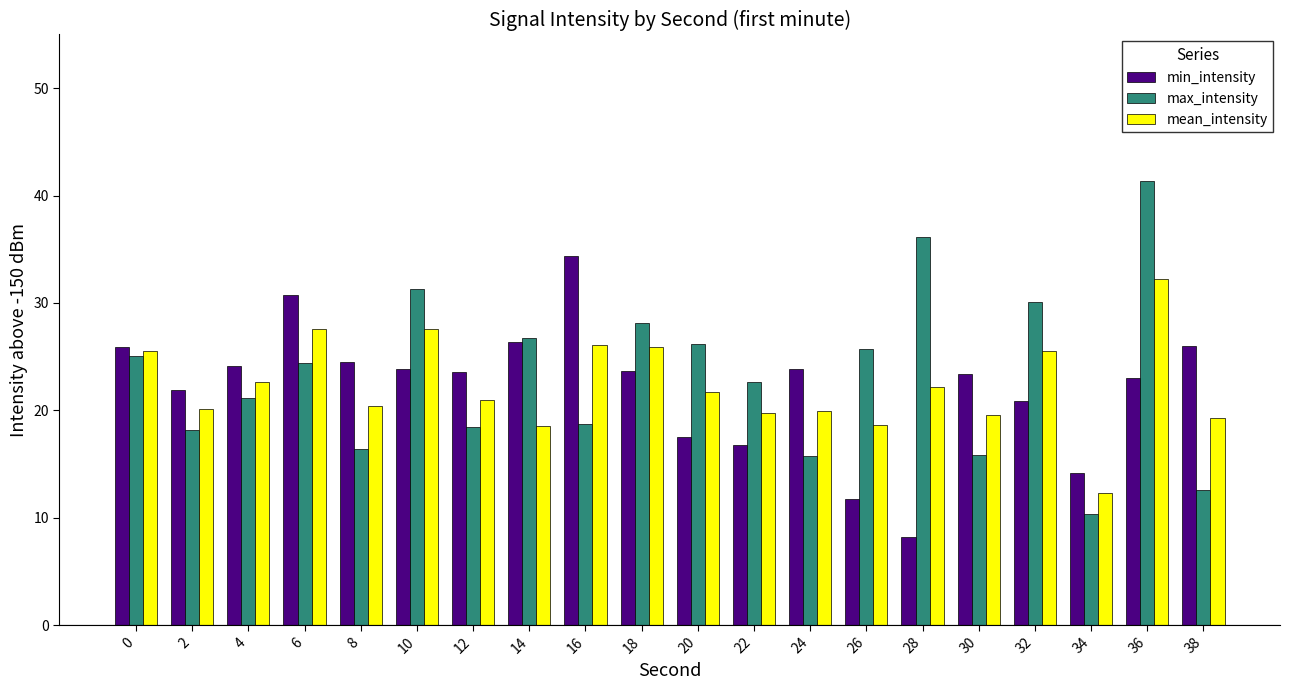

Which series changed the most between 24 and 26?

min_intensity